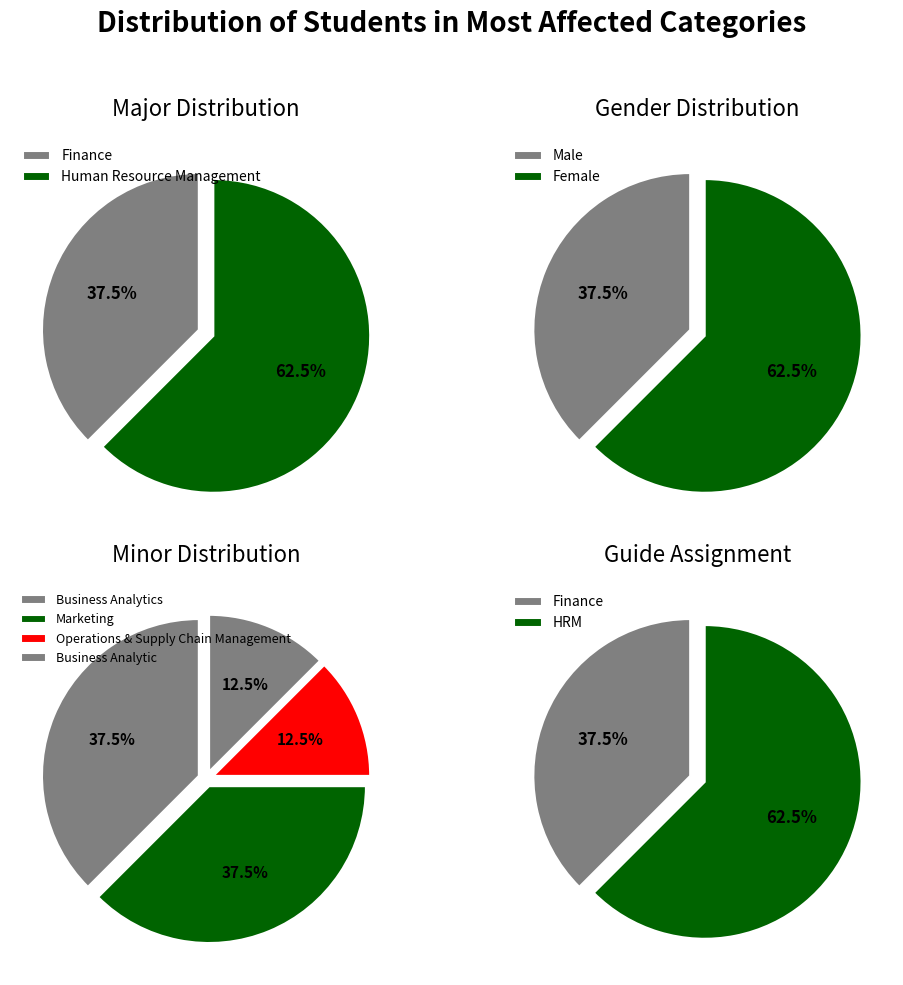

To the nearest percent, what percentage of the pie is Human Resource Management?

62%